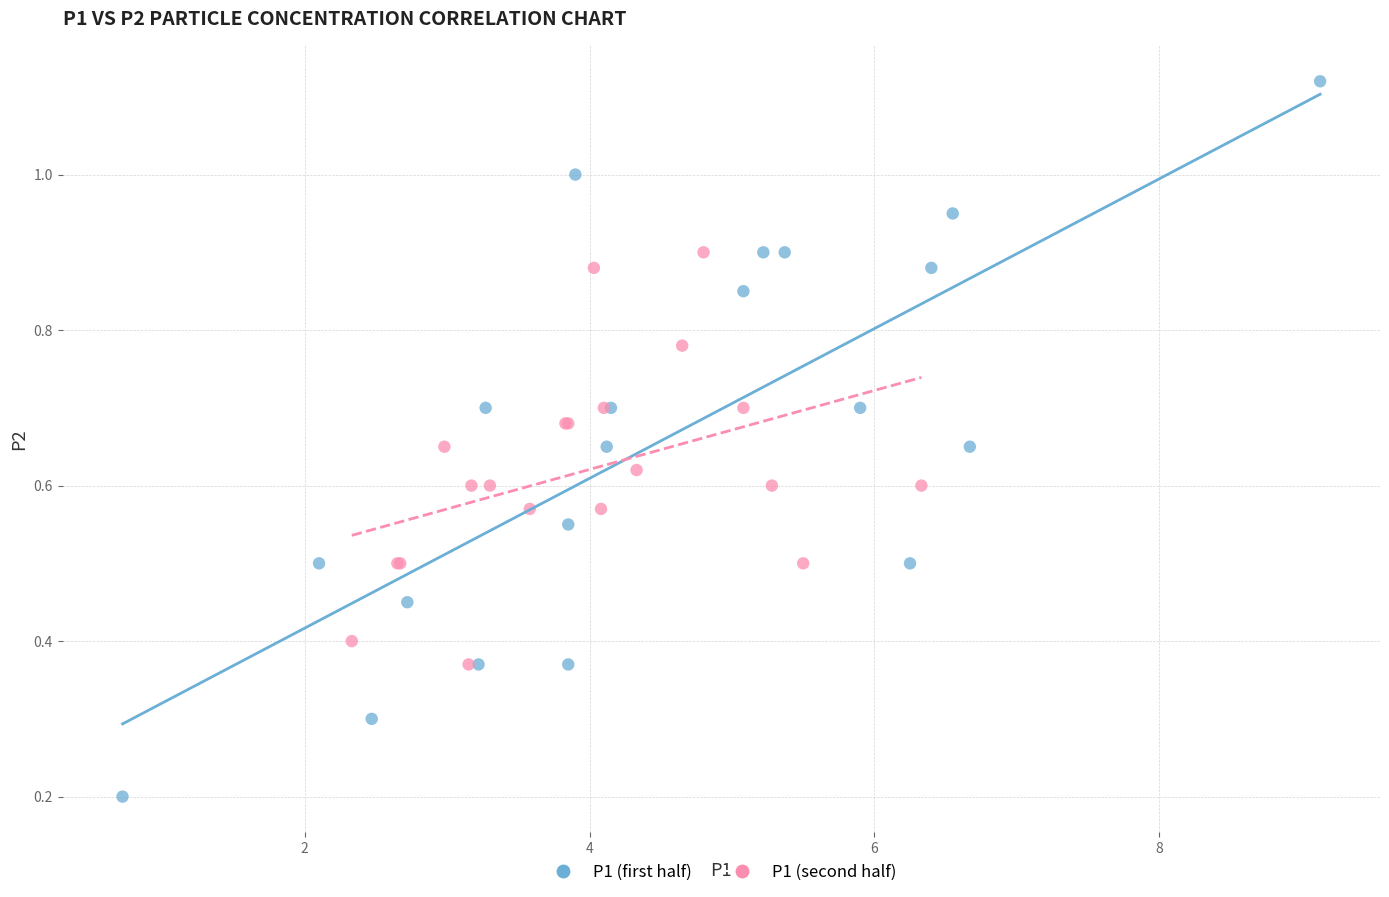

Which series reaches the maximum Y coordinate?

P1 (first half)